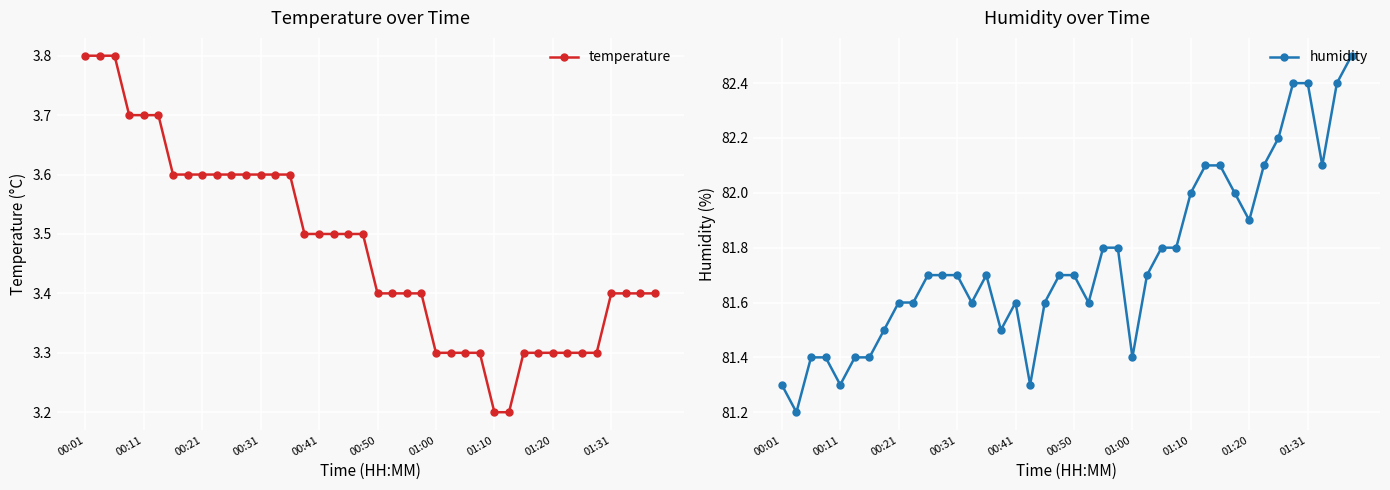

What is the average value of the humidity series?

81.8